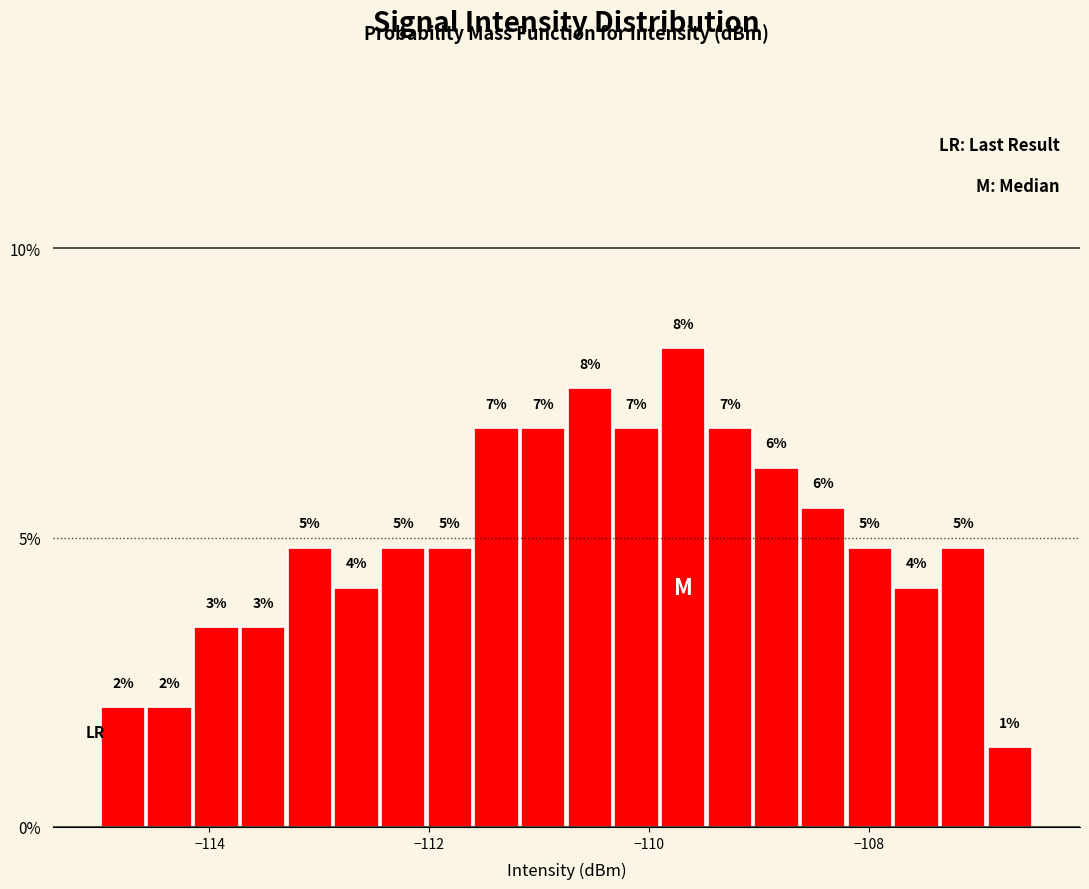

Around what value on the x-axis is the tallest bar? Give the approximate position of its centre, as read against the axis.

-109.6